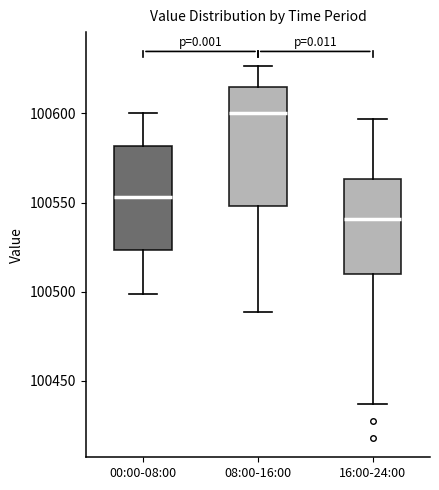

Where does the upper whisker of the box for 00:00-08:00 end on the y-axis? The values are not printed on the chart, so give them approximately, as read against the axis.

100600